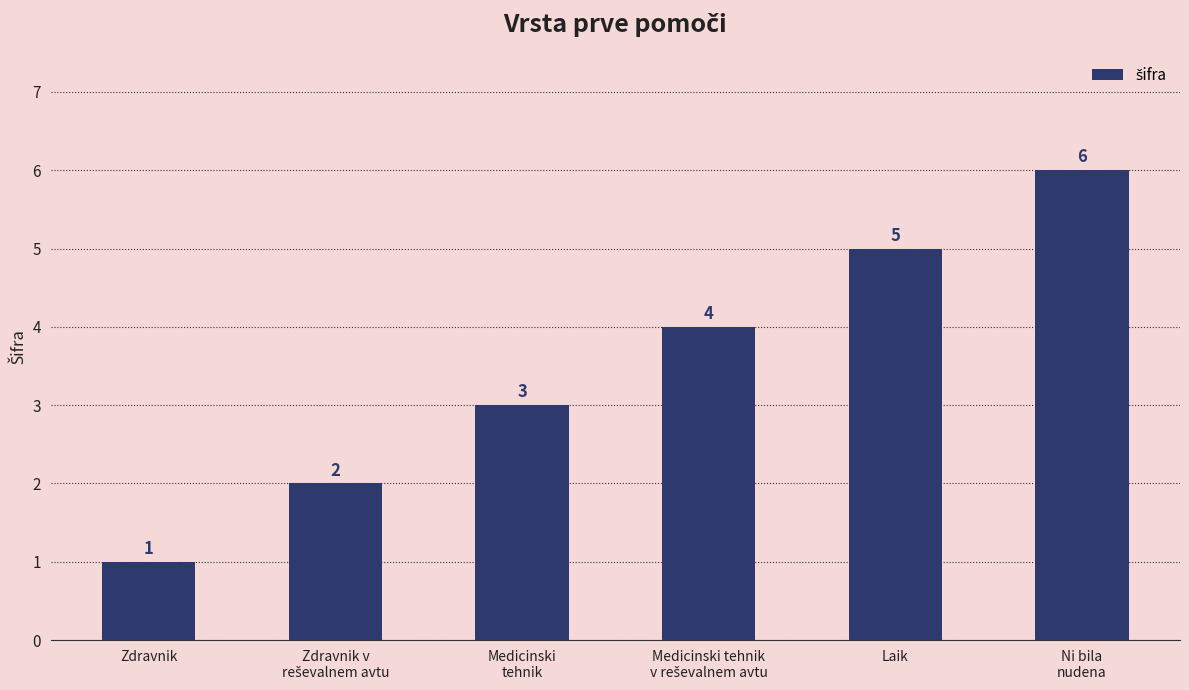

Are the bars grouped side by side (vs. stacked)?

No